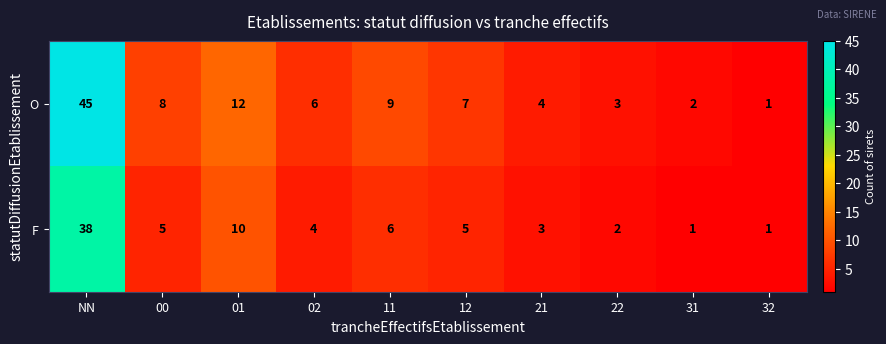

What is the total value across all series at 21?

7